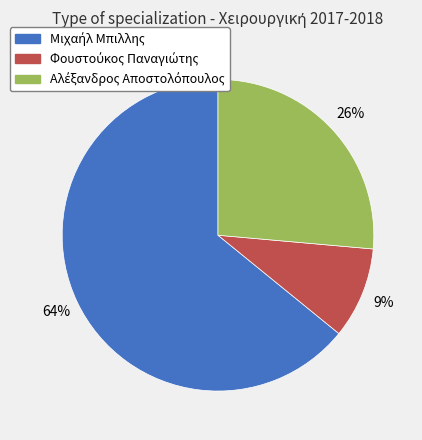

Is there any slice that represents more than half of the pie?

Yes